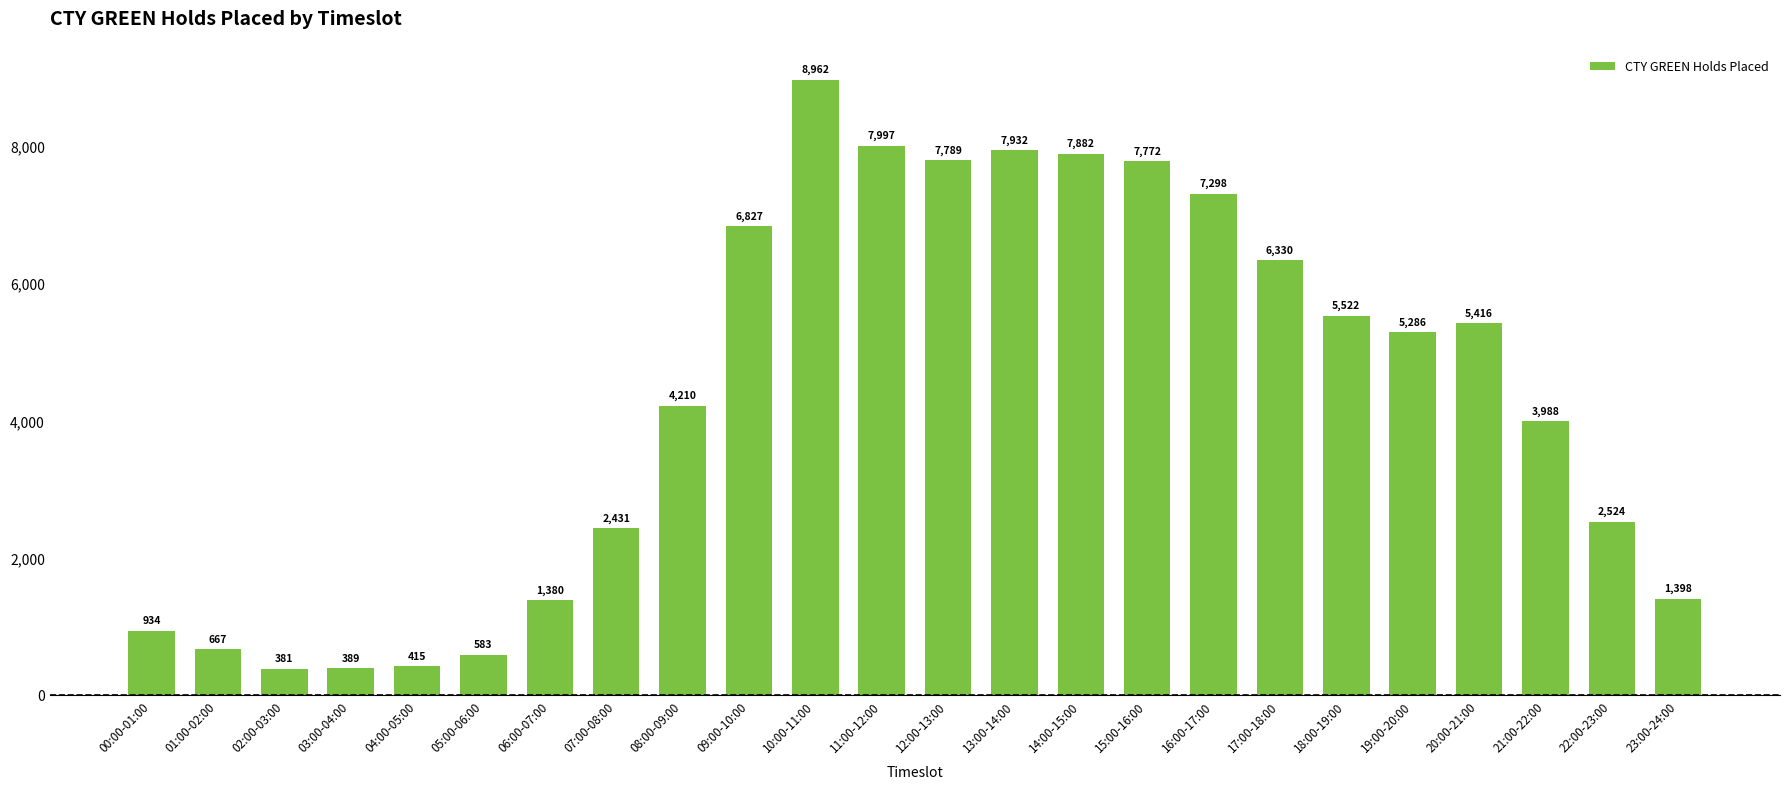

The chart shows a value of 5522 at 18:00-19:00. True or false?

True